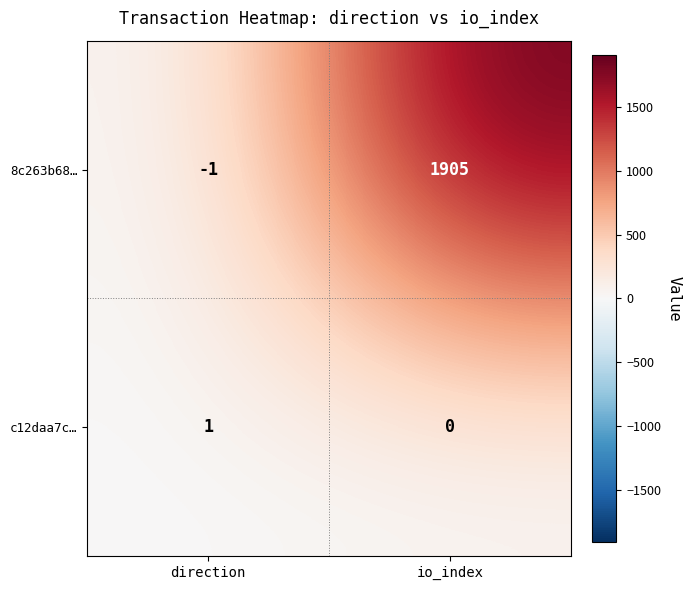

Reading right to left, extract all data points from this chart.

8c263b68…: 1905	-1
c12daa7c…: 0	1